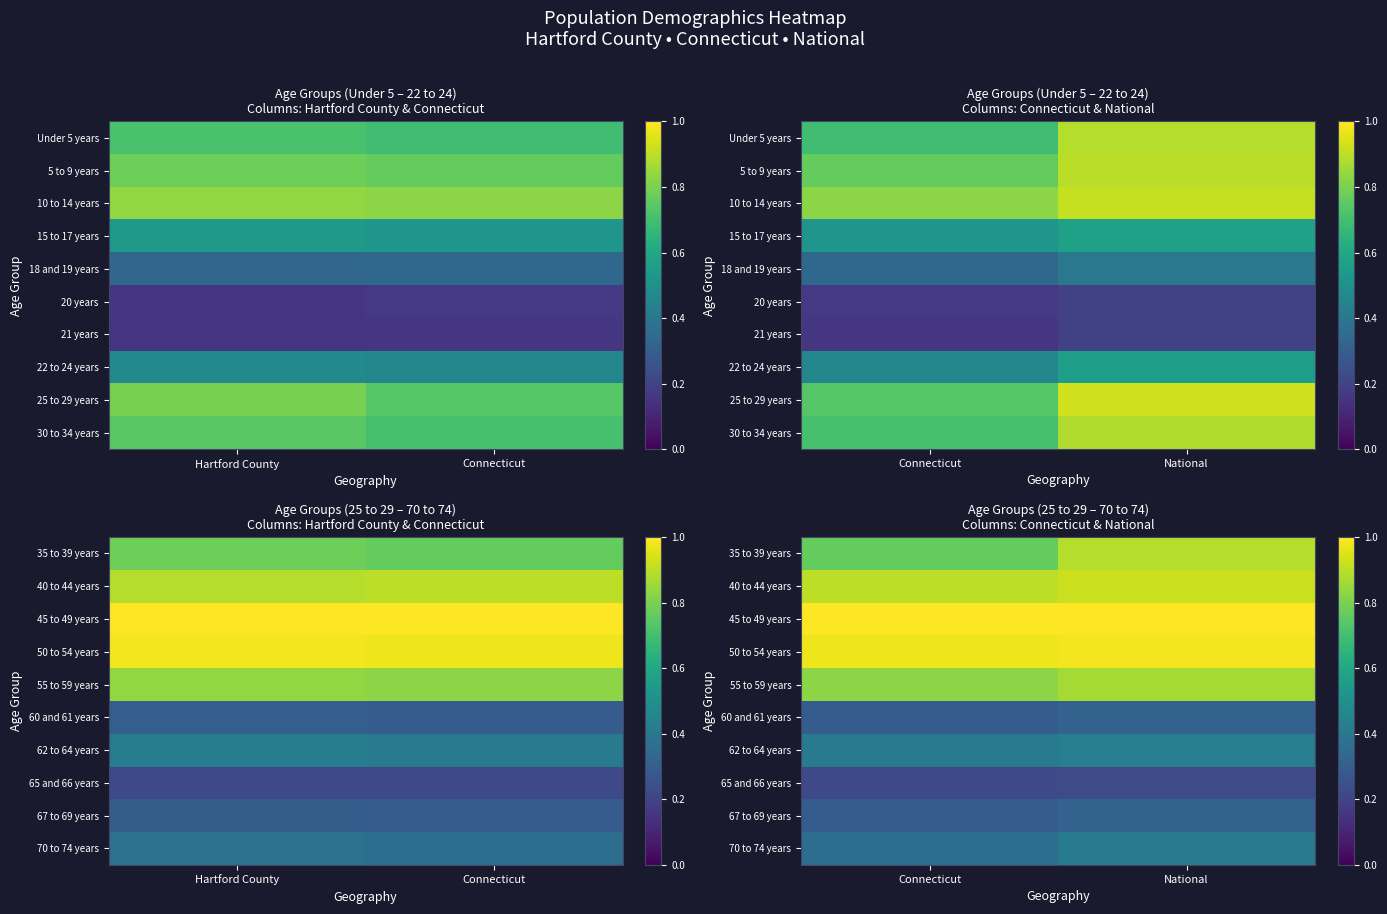

At which category does the chart reach its minimum across all series?

Connecticut